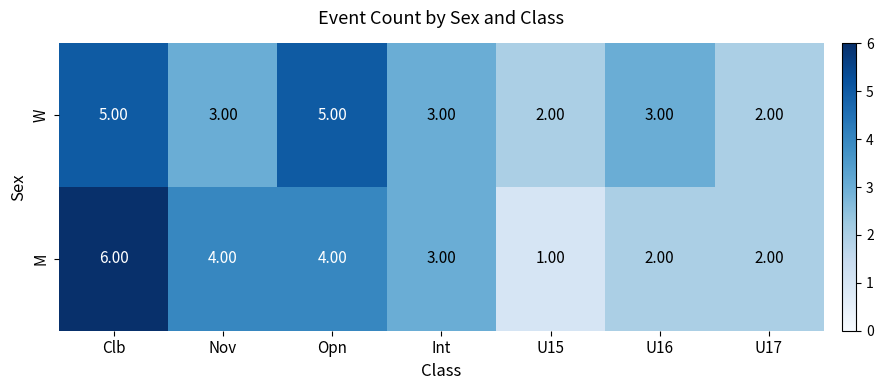

List the series in order of their peak value, highest first.

M, W